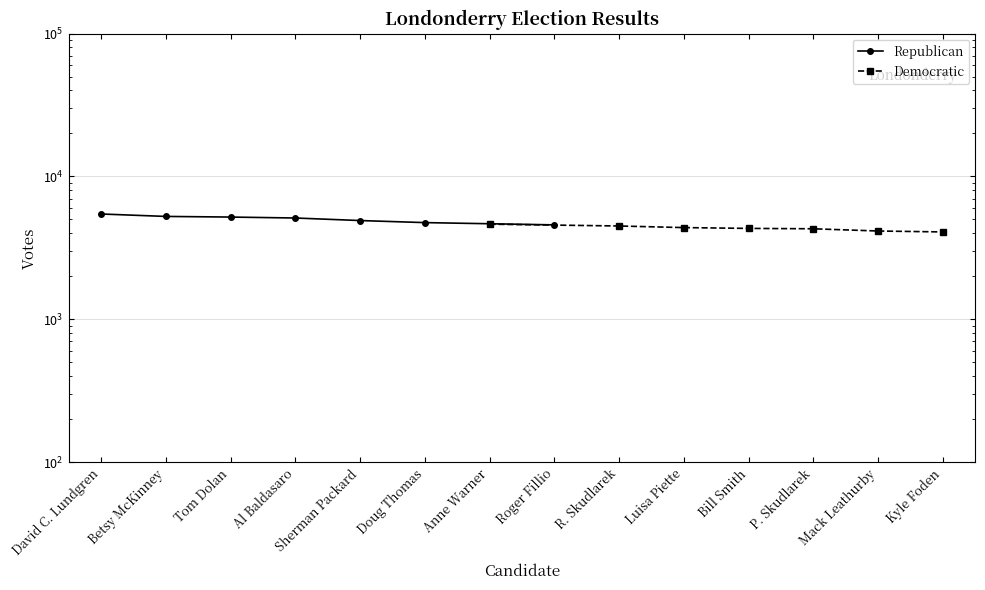

What is the spread (max minus min) of values at Doug Thomas?

602